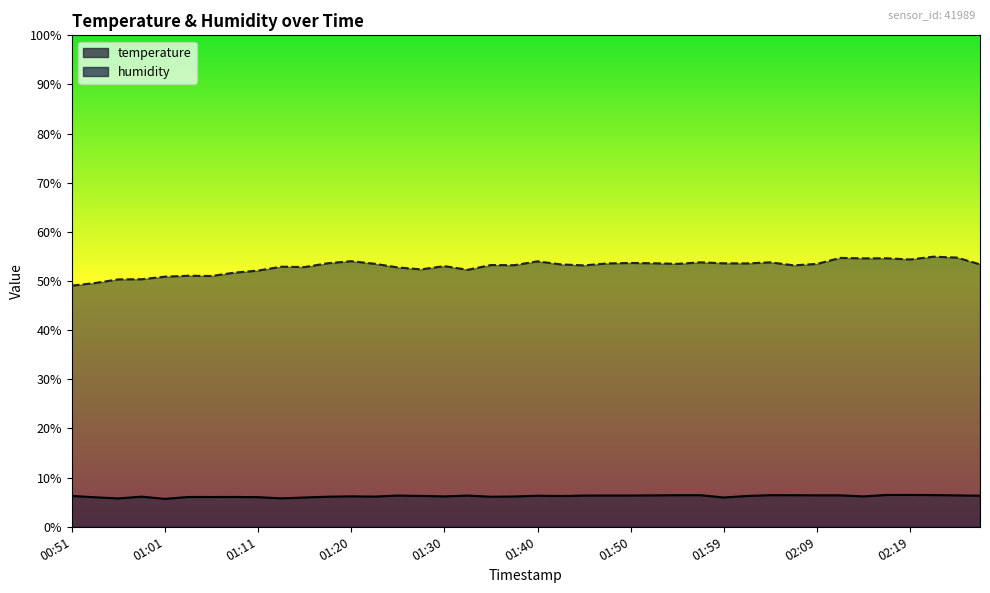

What is the difference between the highest and lowest values at 02:02?

47.3